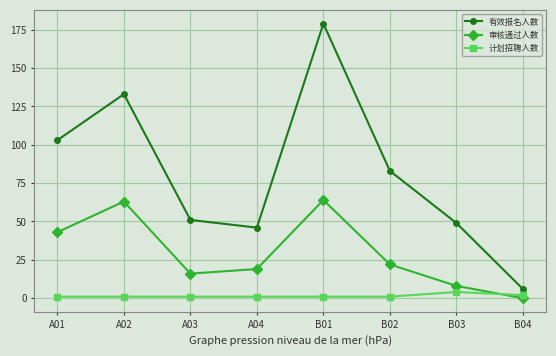

At which category is the sum across all series the highest?

B01